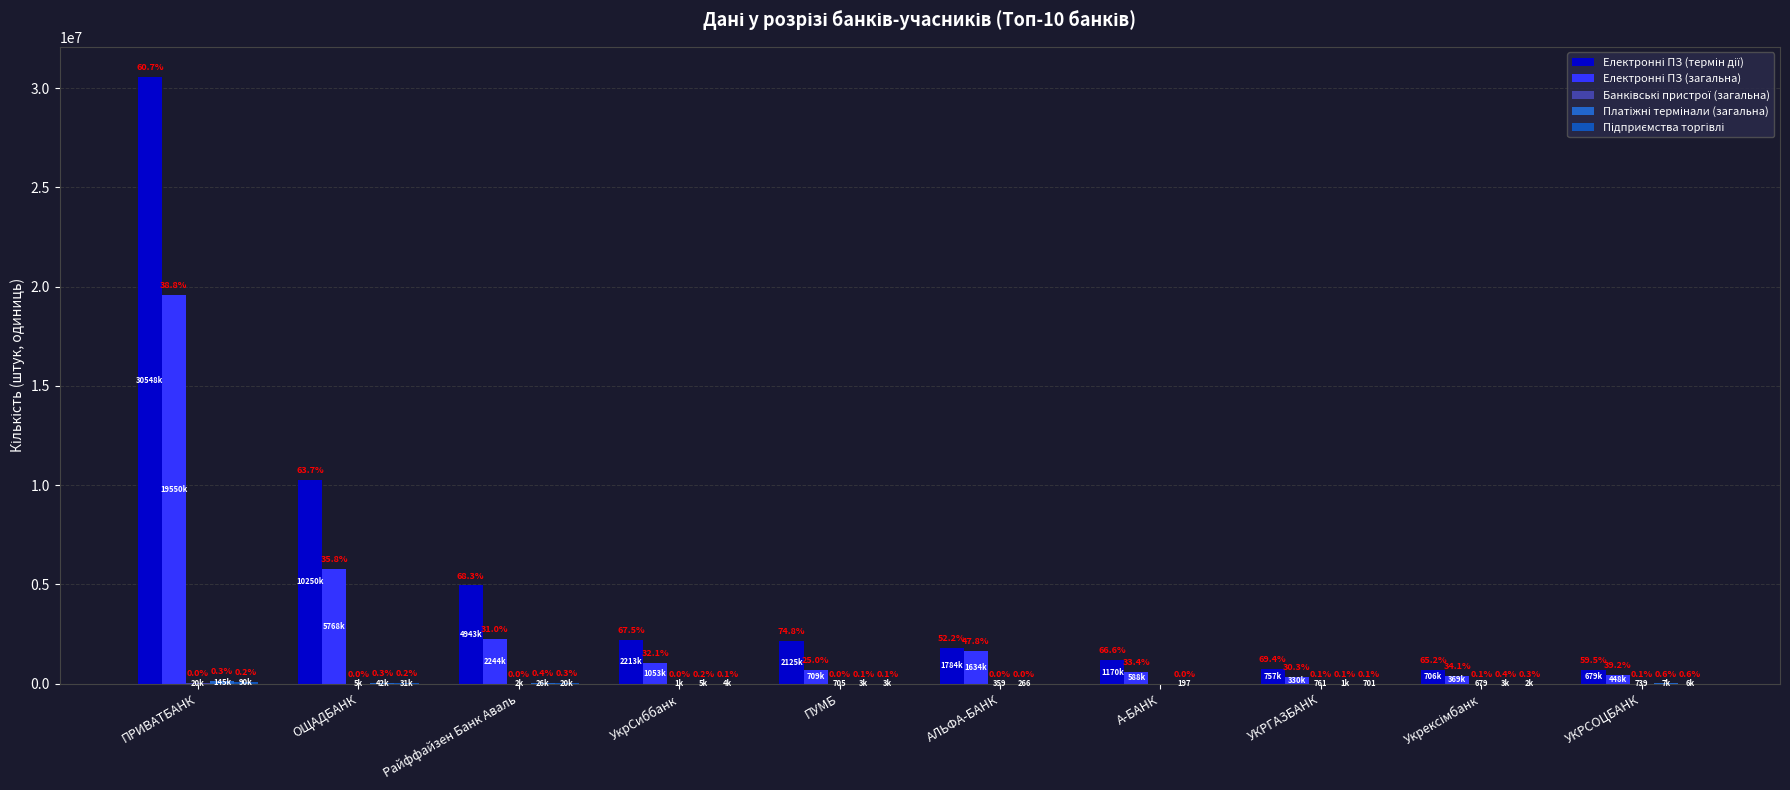

What is the sum of the Електронні ПЗ (термін дії) values at УКРГАЗБАНК and Укрексімбанк?

1464722